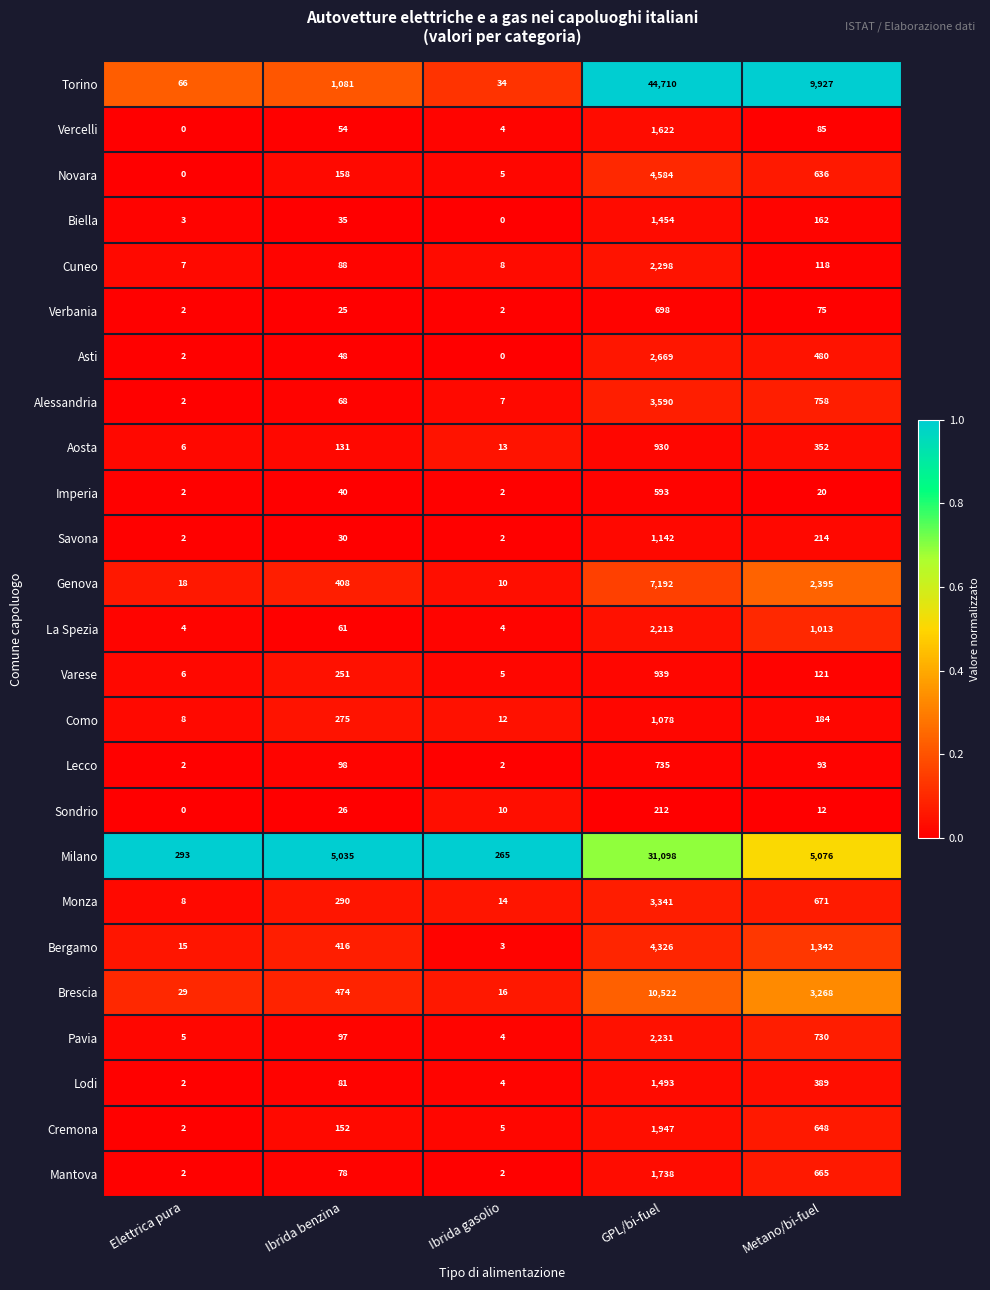

Which series changed the most between Elettrica pura and Metano/bi-fuel?

Torino